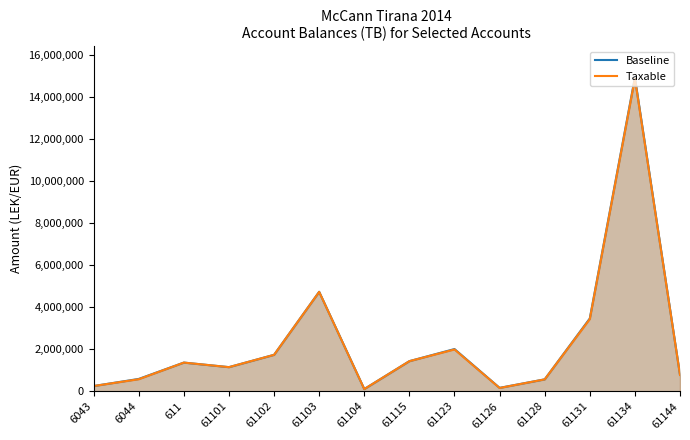

What is the approximate value of Baseline at 61102?

1735151.5